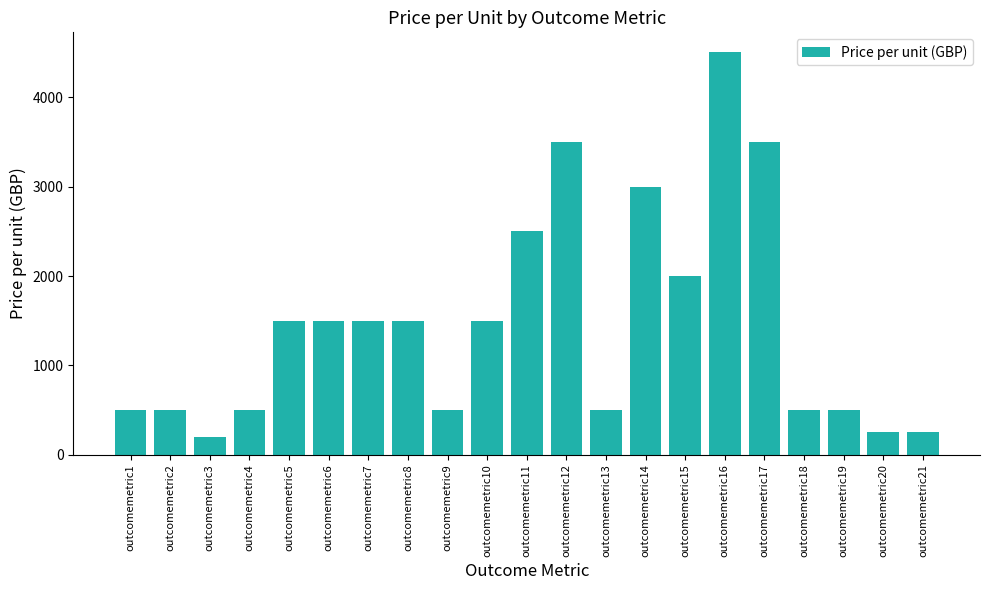

True or false: the data shows 8015 at outcomemetric16.

False